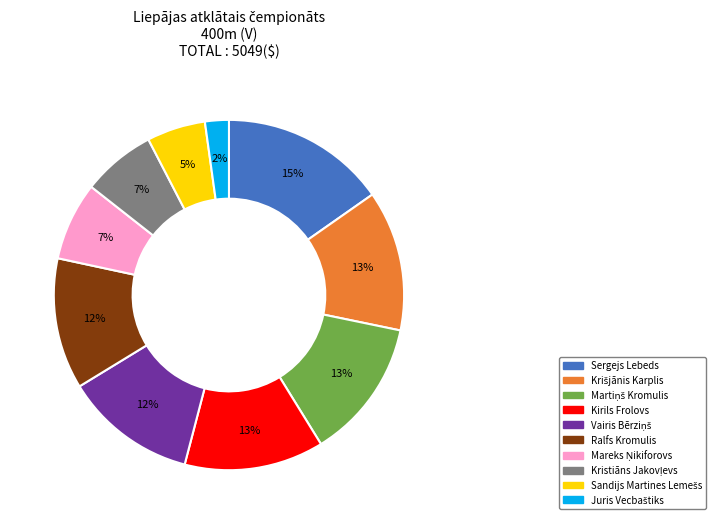

To the nearest percent, what is the average slice percentage?

10%